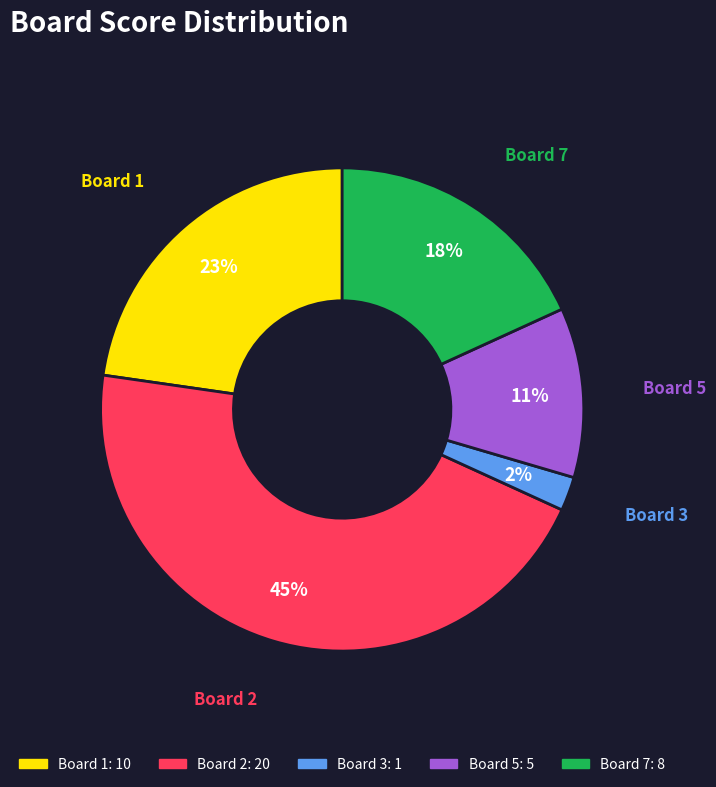

Does any single category account for the majority?

No